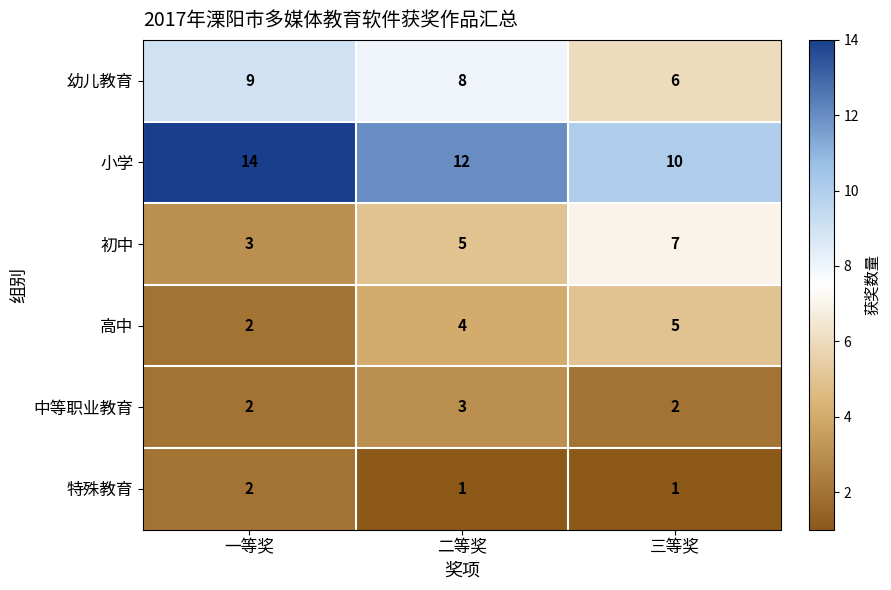

What is the maximum value for 中等职业教育?

3